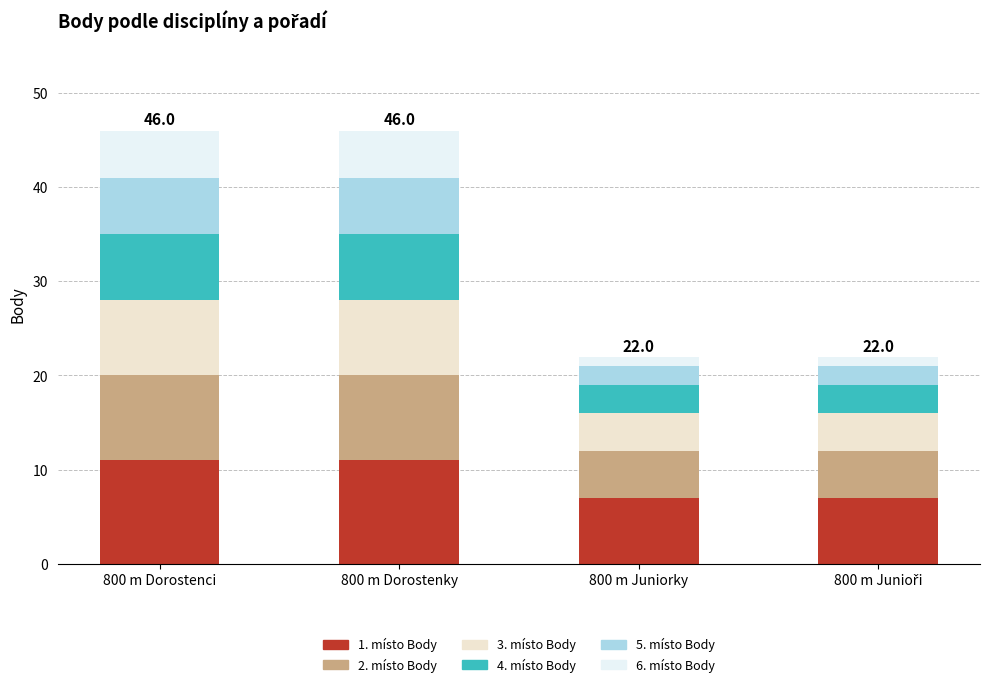

Reading left to right, list the values for the 1. místo Body series.

11	11	7	7